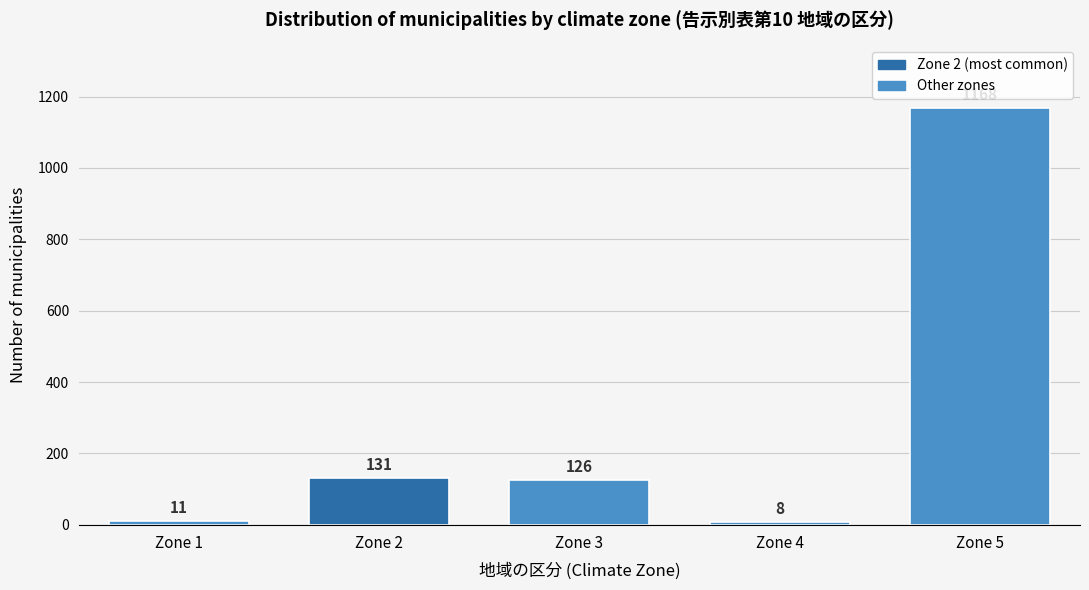

Reading left to right, what are all the values shown in this chart?

11	131	126	8	1168